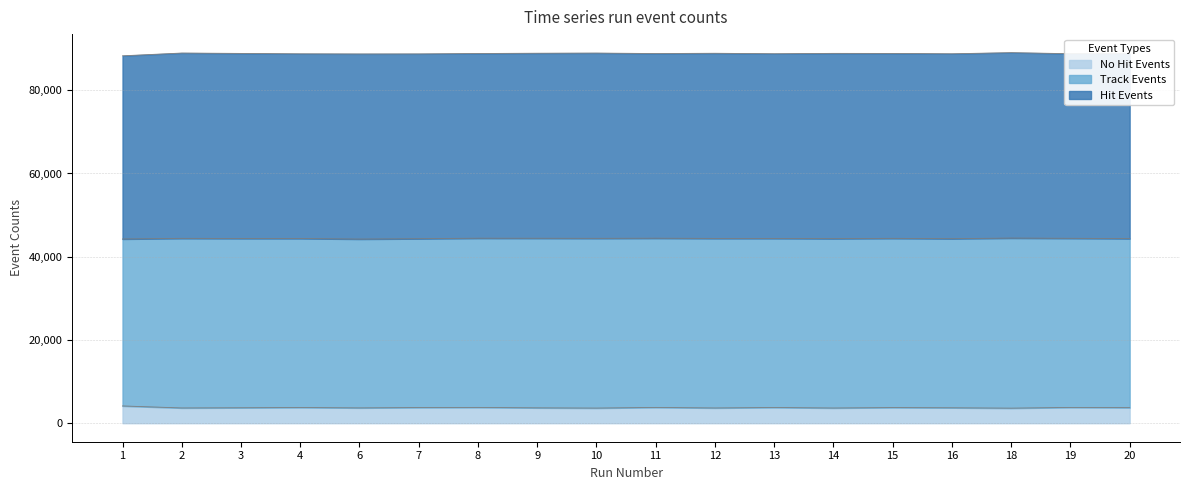

True or false: NumNoHitEvents and NumTrackEvents cross at least once.

False